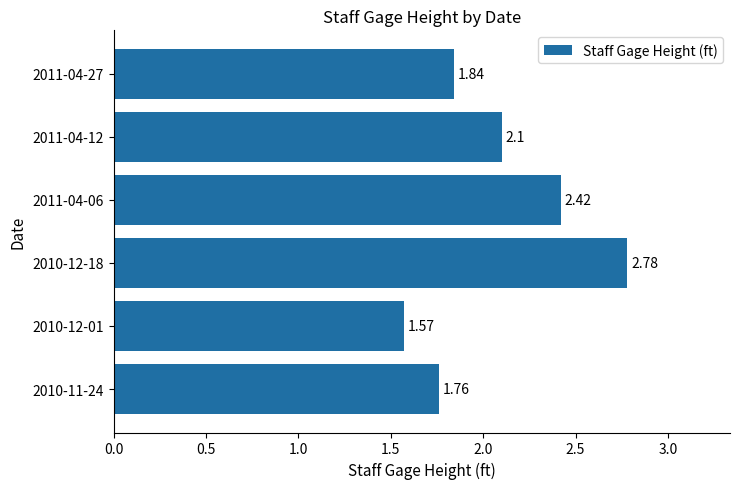

What is the ratio of the value at 2011-04-06 to the value at 2010-12-01?

1.5